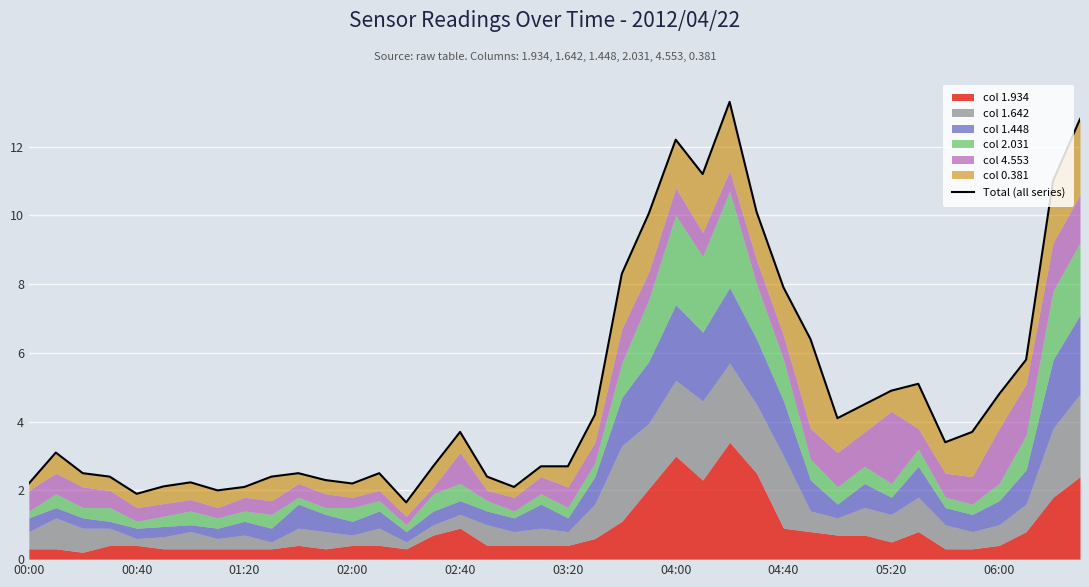

The value at 18 is 2.1. True or false?

True